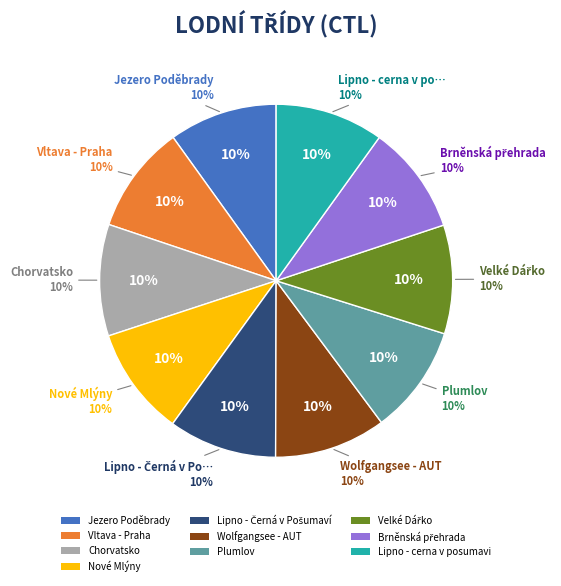

What percentage is the Lipno - cerna v posumavi slice, to the nearest percent?

10%